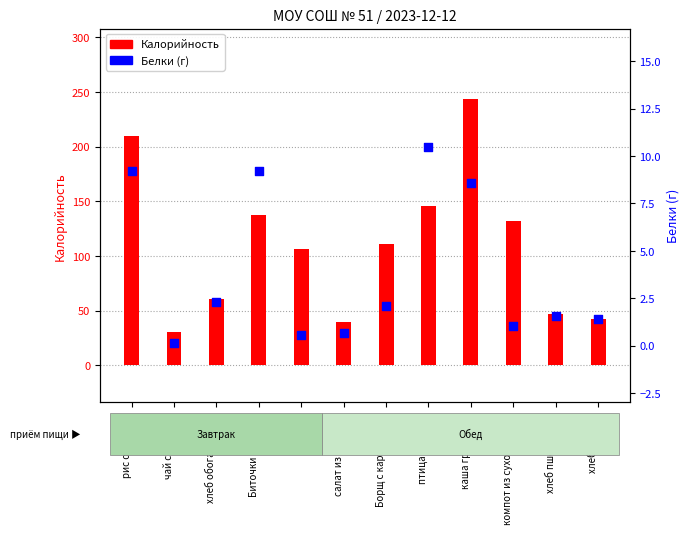

Is the value of Белки at салат из моркови greater than the value of Калорийность at вафли?

No